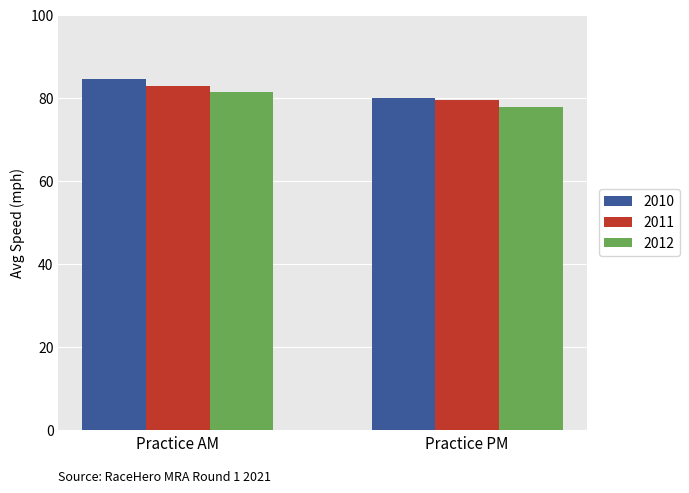

Reading left to right, transcribe all the data shown in this chart.

2010: 84.5	80.0
2011: 82.8	79.5
2012: 81.3	77.8